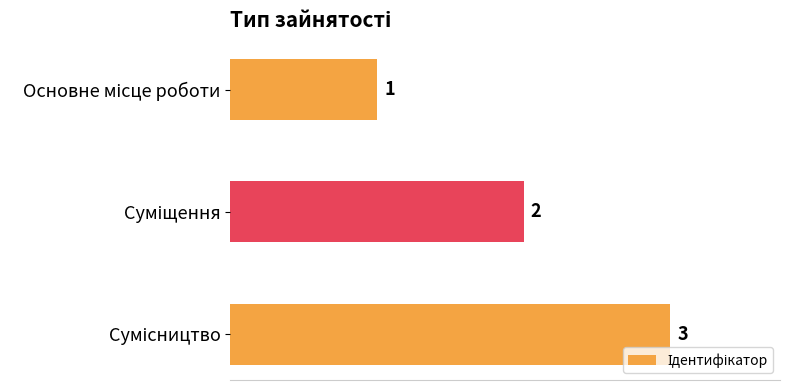

What is the minimum value shown in the chart?

1